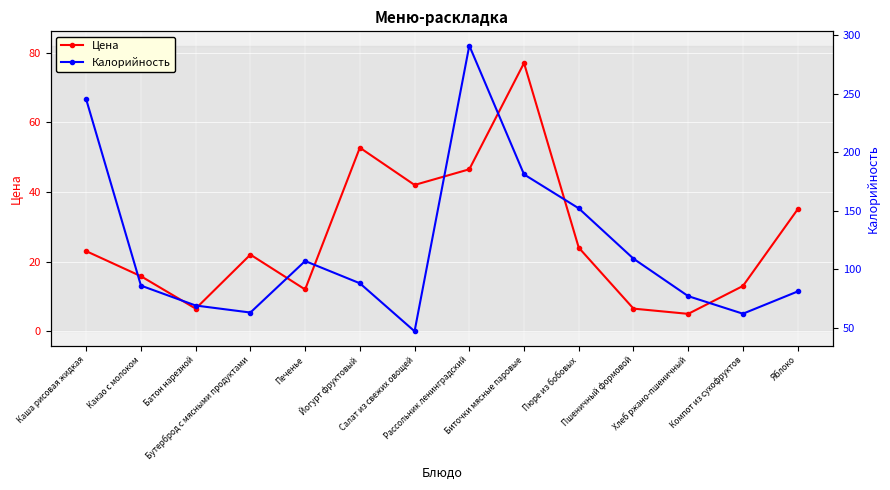

In Калорийность, how many points are higher than both neighbors (excluding endpoints)?

2